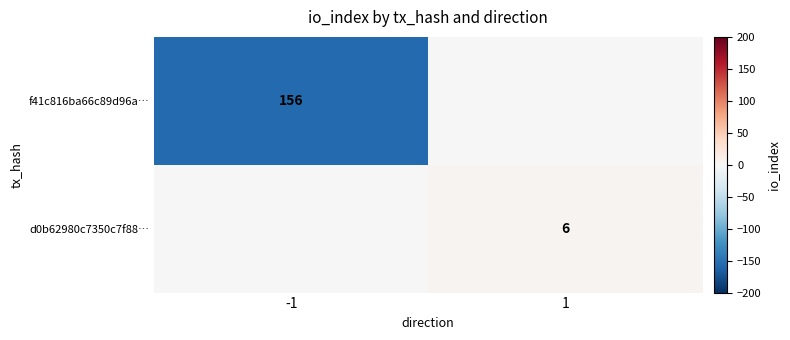

The f41c816ba66c89d96a… series shows 156 at -1. True or false?

True